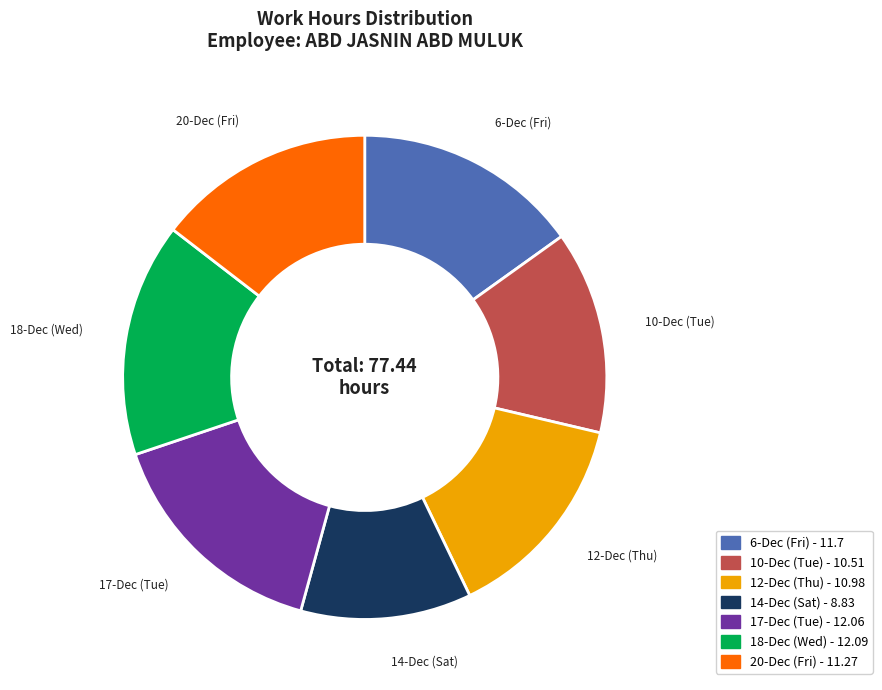

Do 10-Dec (Tue) and 6-Dec (Fri) together represent more than half of the pie?

No